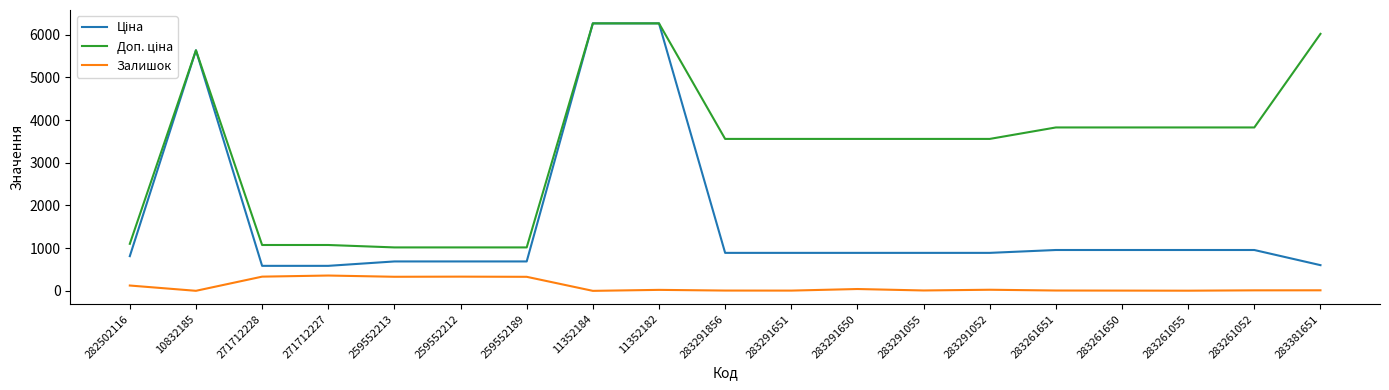

What is the greatest value displayed?

6266.7